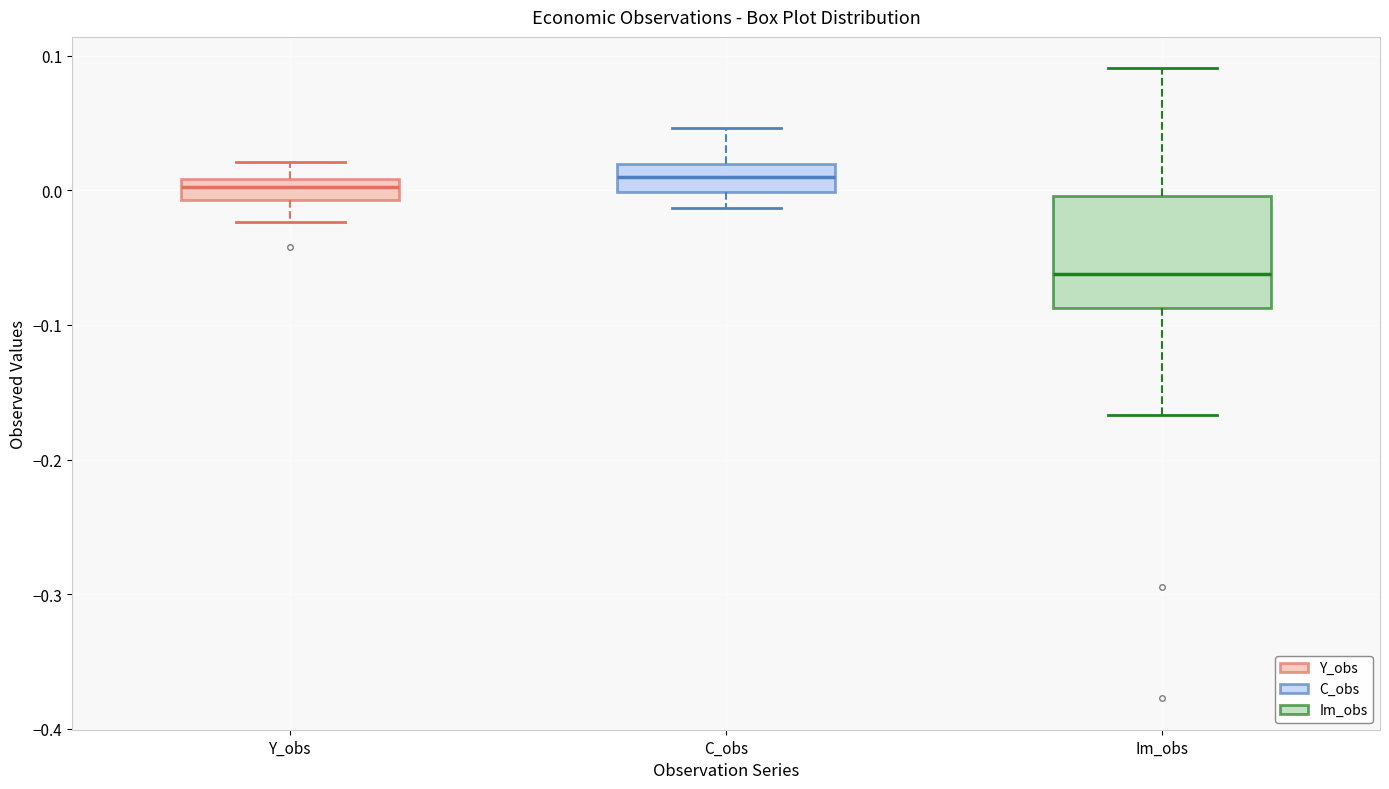

Reading left to right, read every box against the y-axis: the position of its median line, the range the box covers, and the ends of its whiskers. The values are not printed on the chart, so give them approximately, as read against the axis.

Y_obs: median 0.00, box -0.01 to 0.01, whiskers -0.02 to 0.02
C_obs: median 0.01, box 0.00 to 0.02, whiskers -0.01 to 0.05
Im_obs: median -0.06, box -0.09 to 0.00, whiskers -0.17 to 0.09